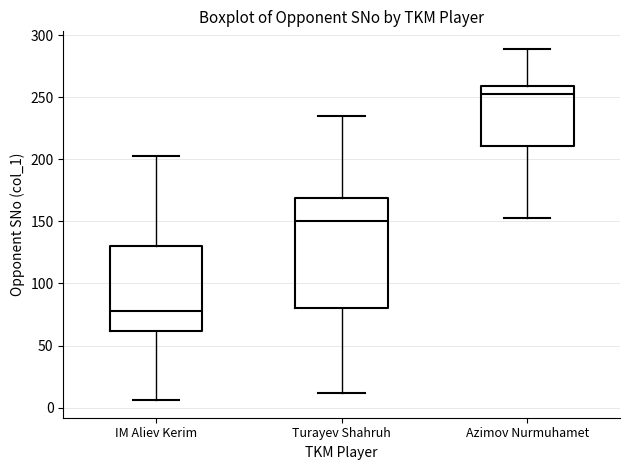

Where does the upper whisker of the box for Azimov Nurmuhamet end on the y-axis? The values are not printed on the chart, so give them approximately, as read against the axis.

290